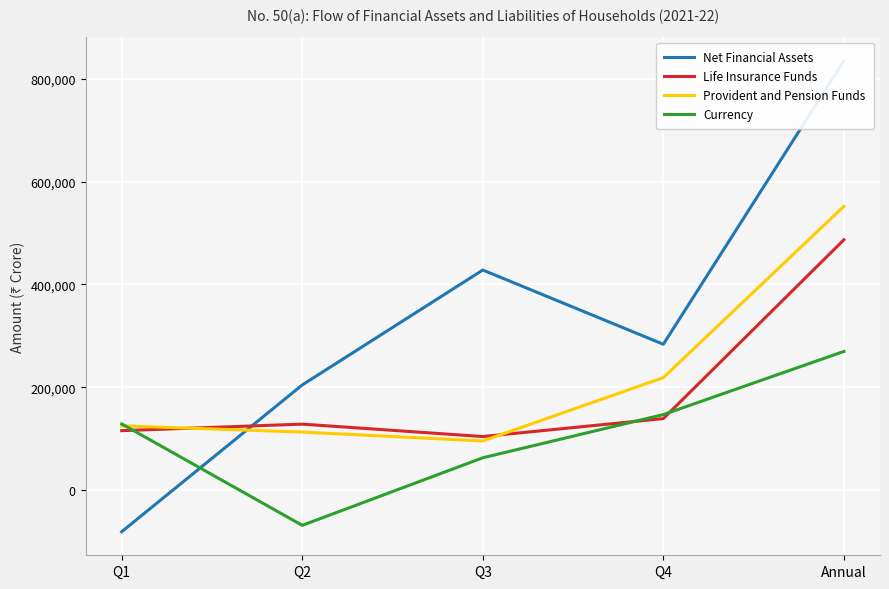

At which label is Net Financial Assets closest to 377013?

Q3